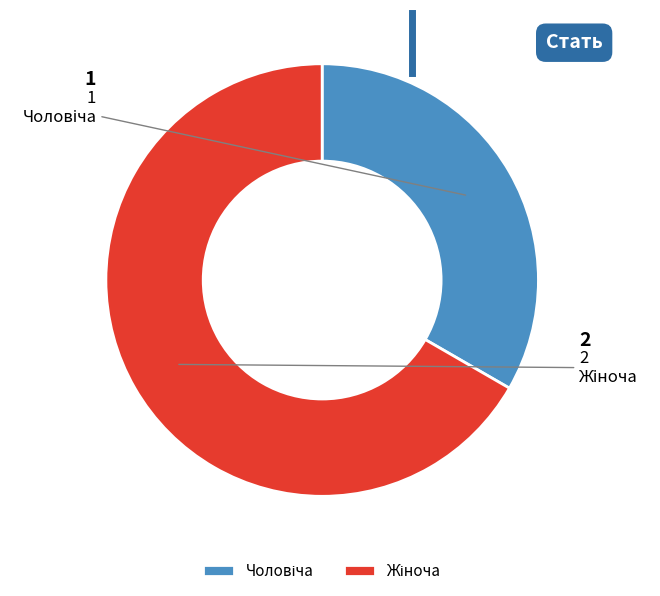

Is there a majority slice in this chart?

Yes